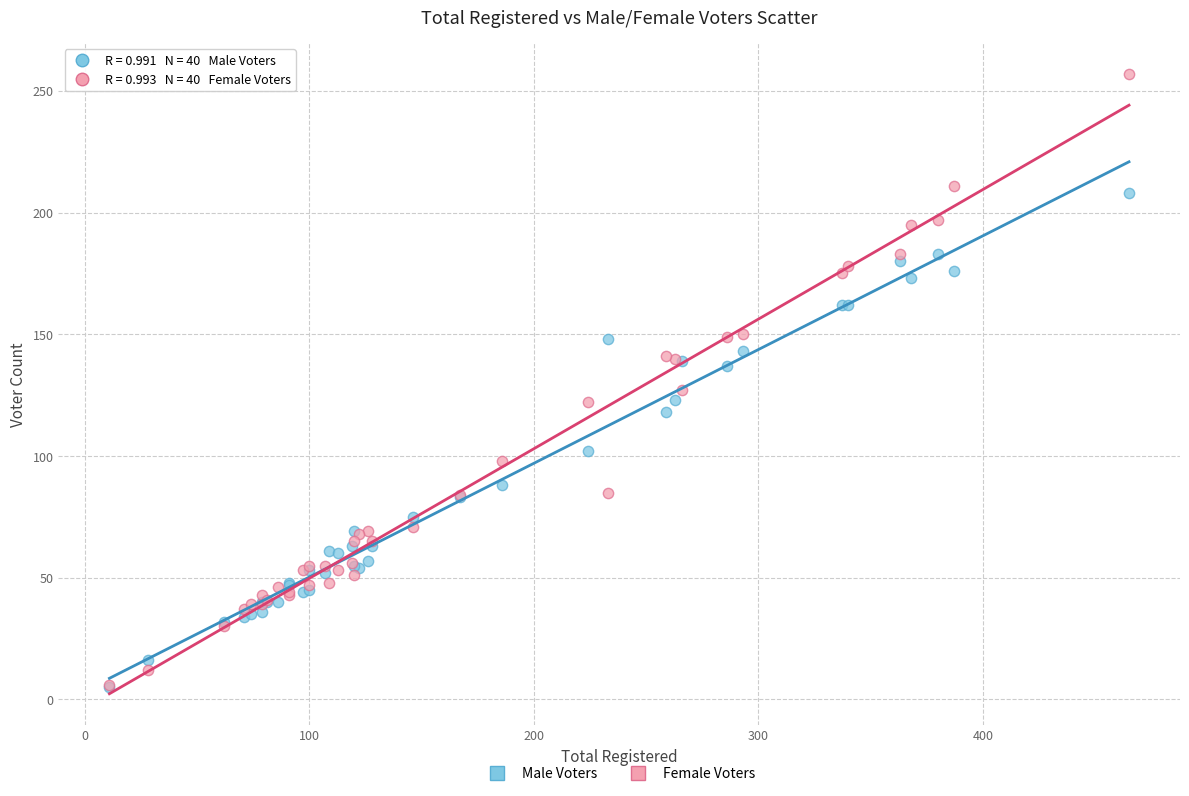

What are all the series names shown in the legend?

Male Voters, Female Voters